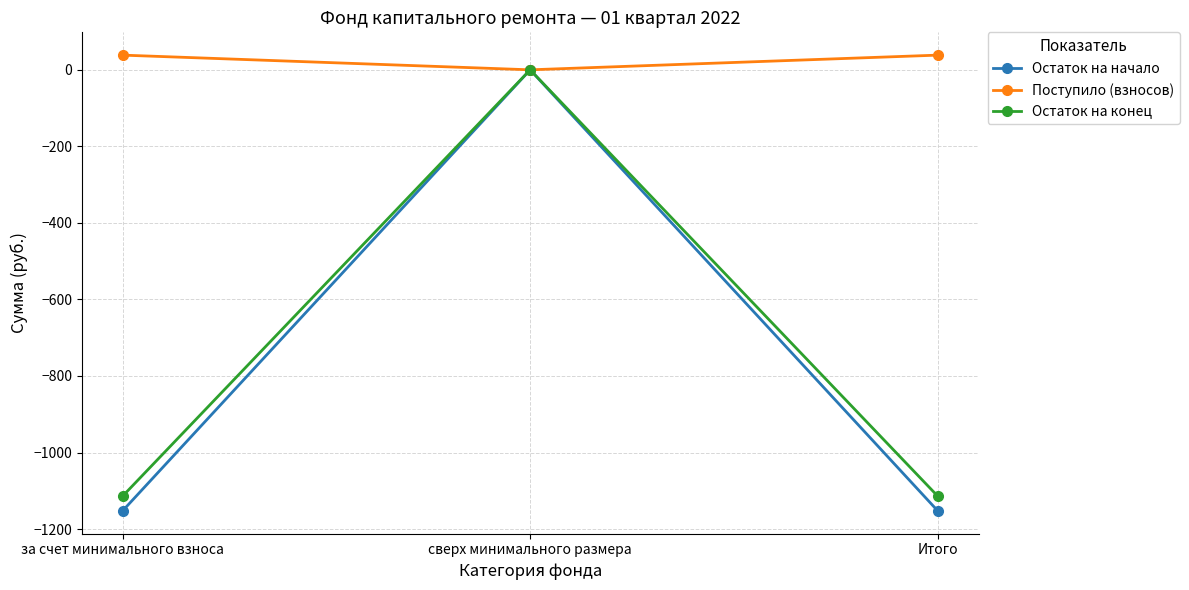

What is the total value across all series at за счет минимального взноса?

-2228.5